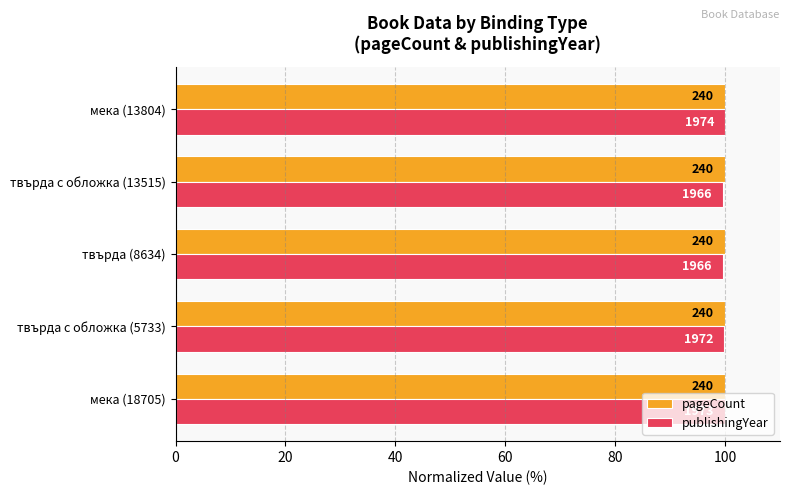

What are all the series names shown in the legend?

pageCount, publishingYear